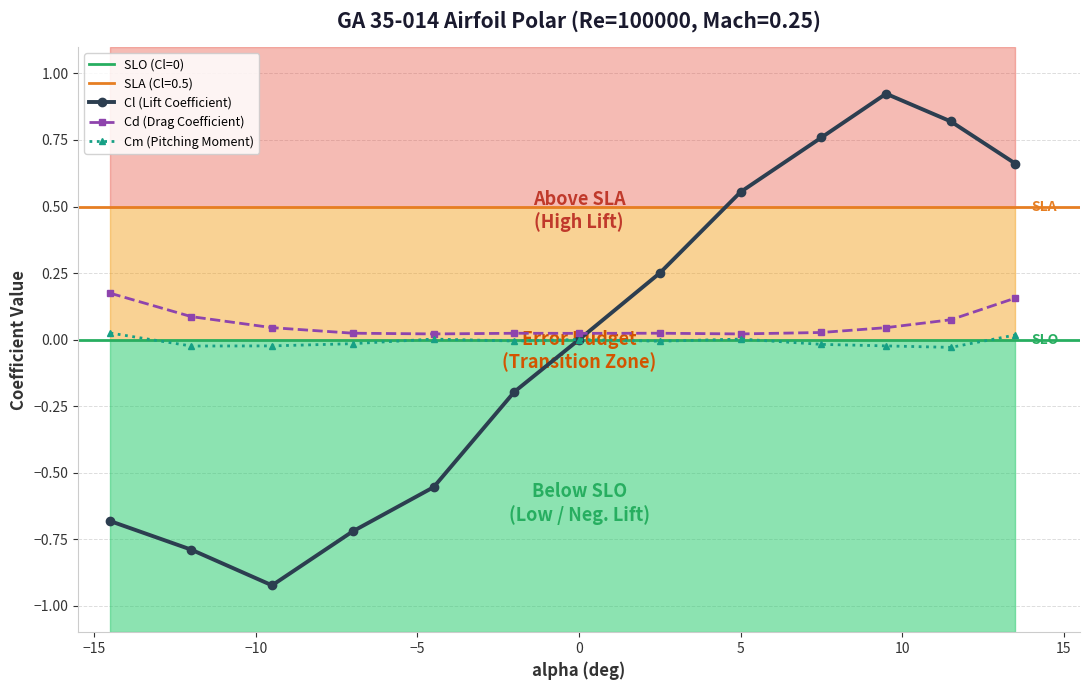

List the series in order of their overall mean, highest first.

Cd, Cl, Cm